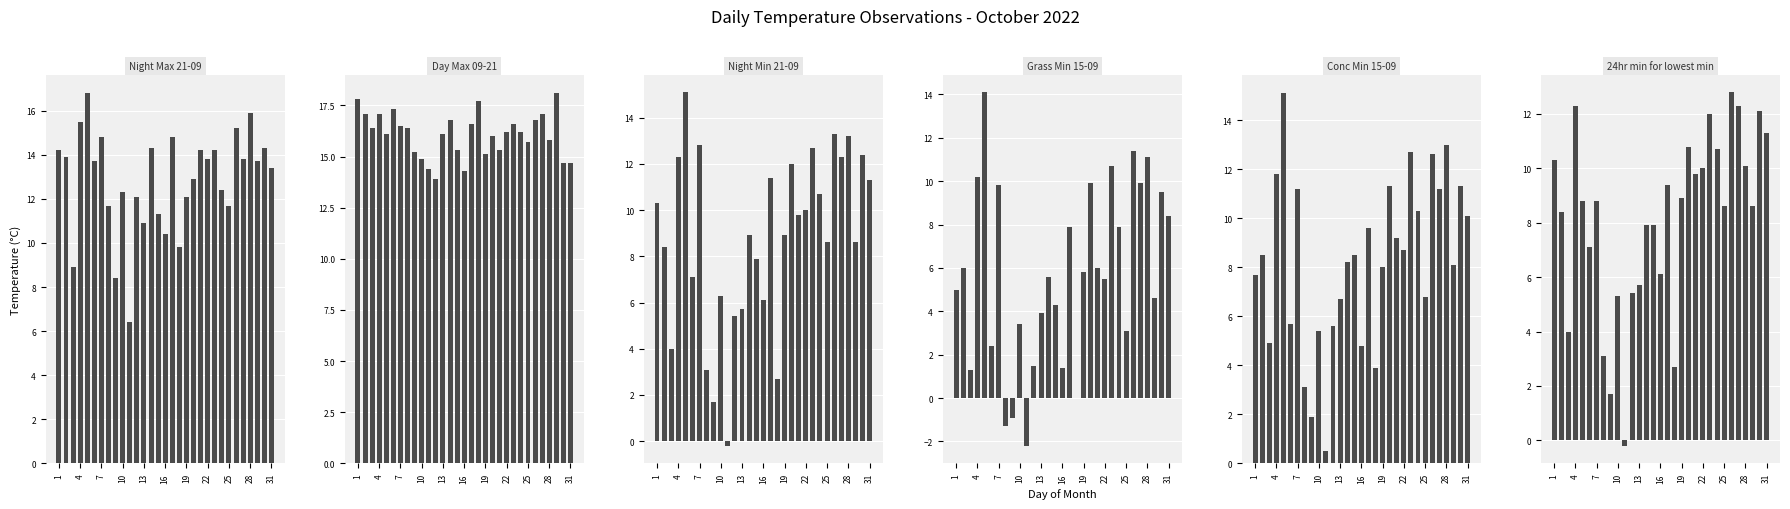

The value of 24hr min for lowest min at 13 is 12.3. True or false?

False